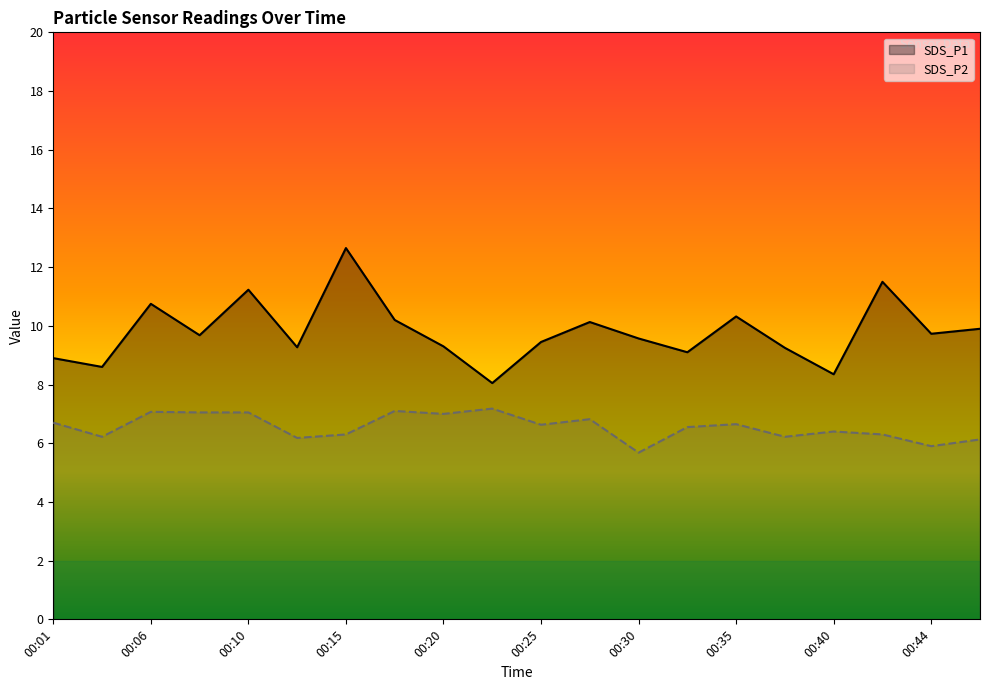

True or false: SDS_P2 and SDS_P1 intersect in this chart.

False